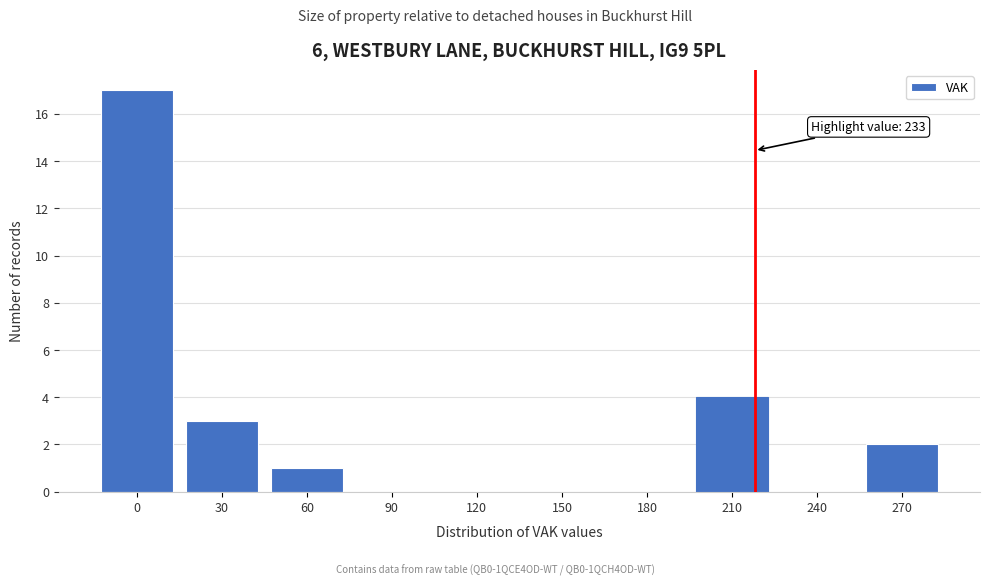

Reading right to left, list all the values displayed in this chart.

270=2	240=0	210=4	180=0	150=0	120=0	90=0	60=1	30=3	0=17